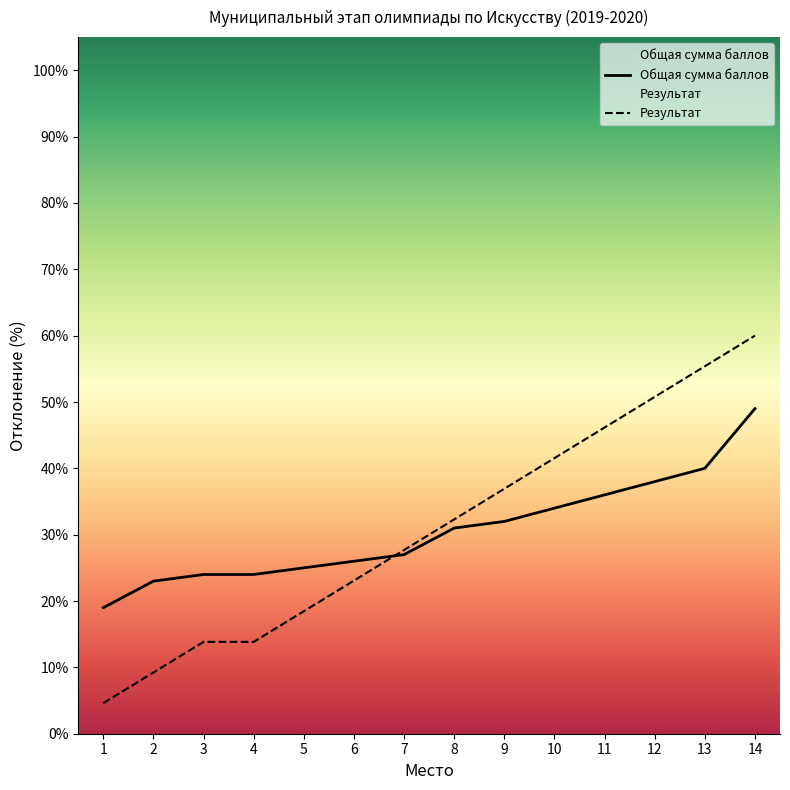

True or false: Результат and Общая сумма баллов intersect in this chart.

True